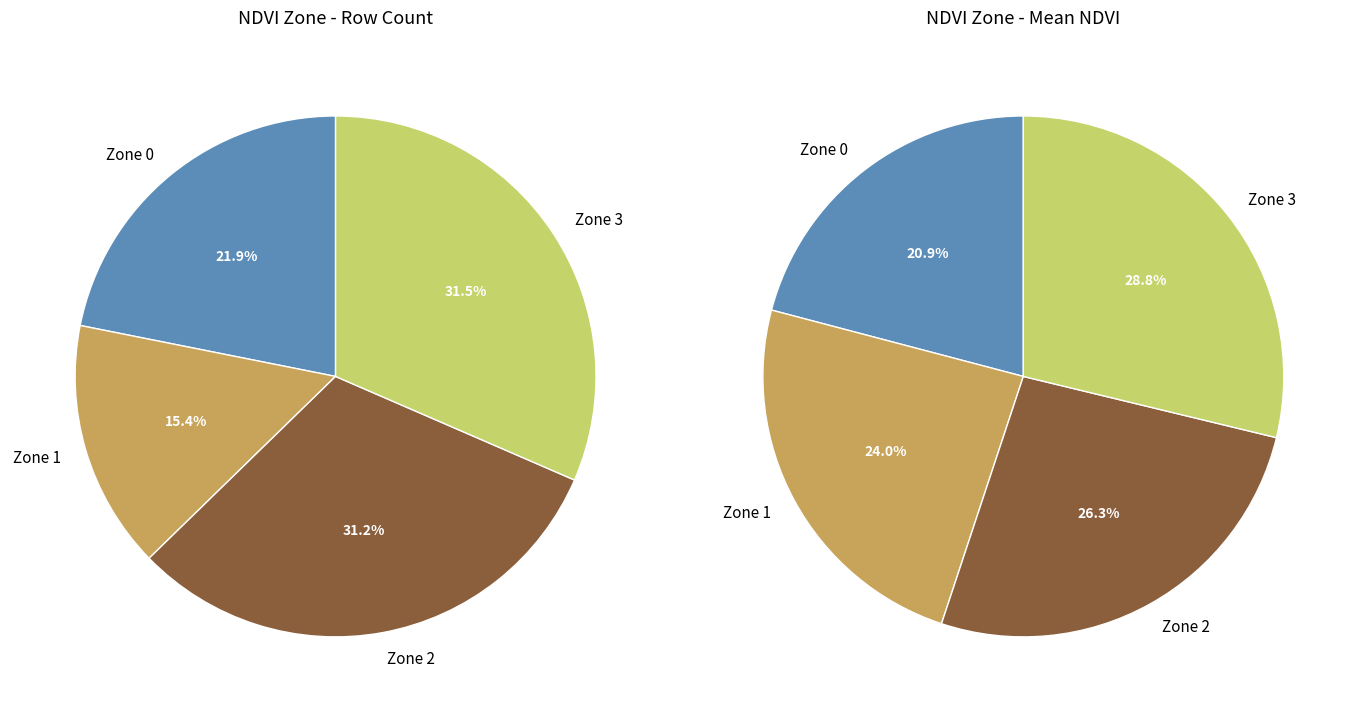

To the nearest percent, what portion does Zone 0 represent?

22%